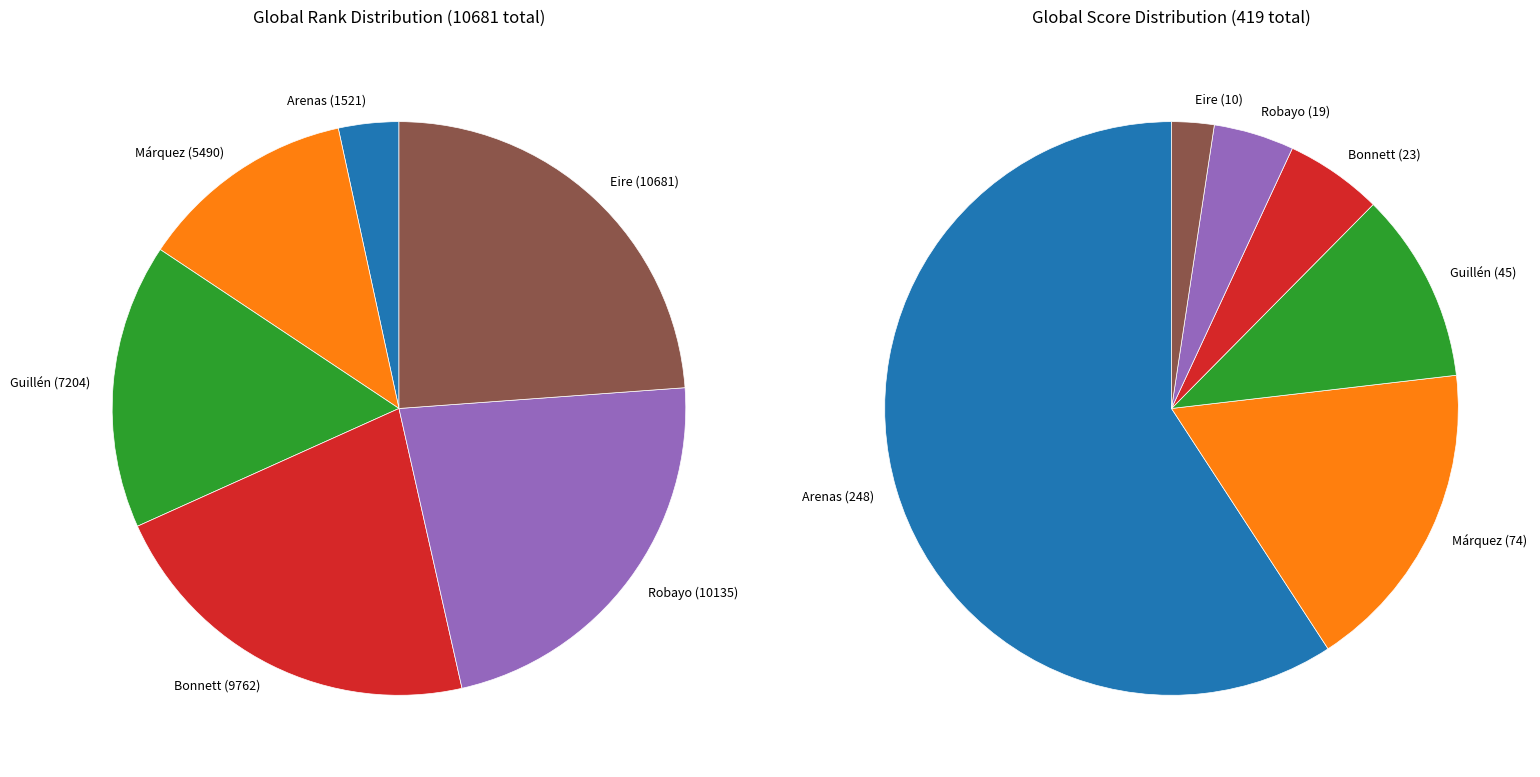

What percentage is NOT represented by 2?

83.9%